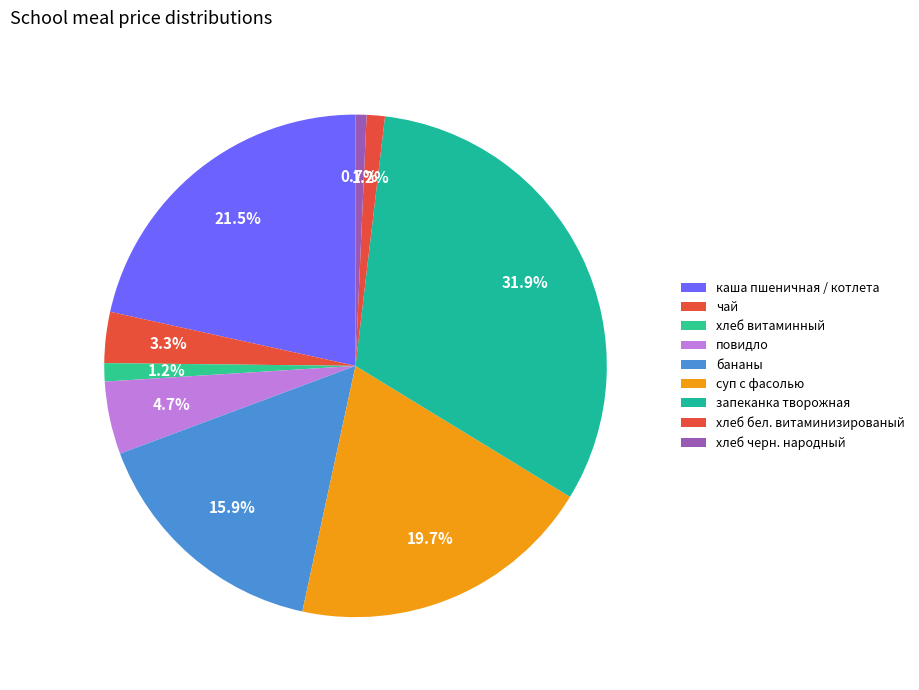

Rank the categories by value from lowest to highest.

хлеб черн. народный, хлеб витаминный, хлеб бел. витаминизированый, чай, повидло, бананы, суп с фасолью, каша пшеничная / котлета, запеканка творожная